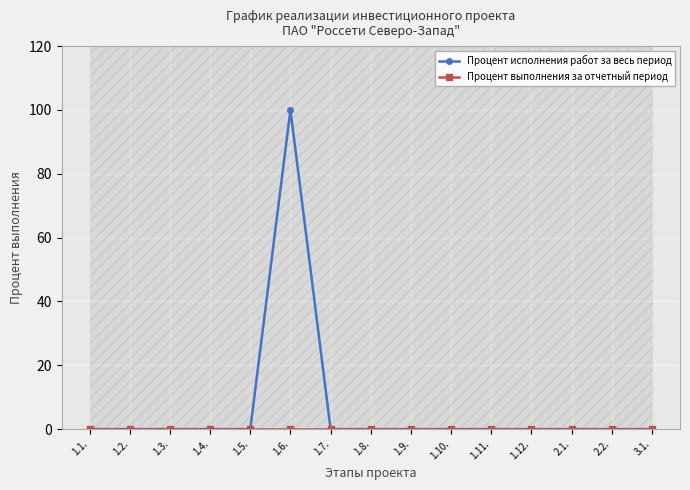

Is the value of Процент выполнения за отчетный период at 1.5. greater than the value of Процент исполнения работ за весь период at 1.6.?

No